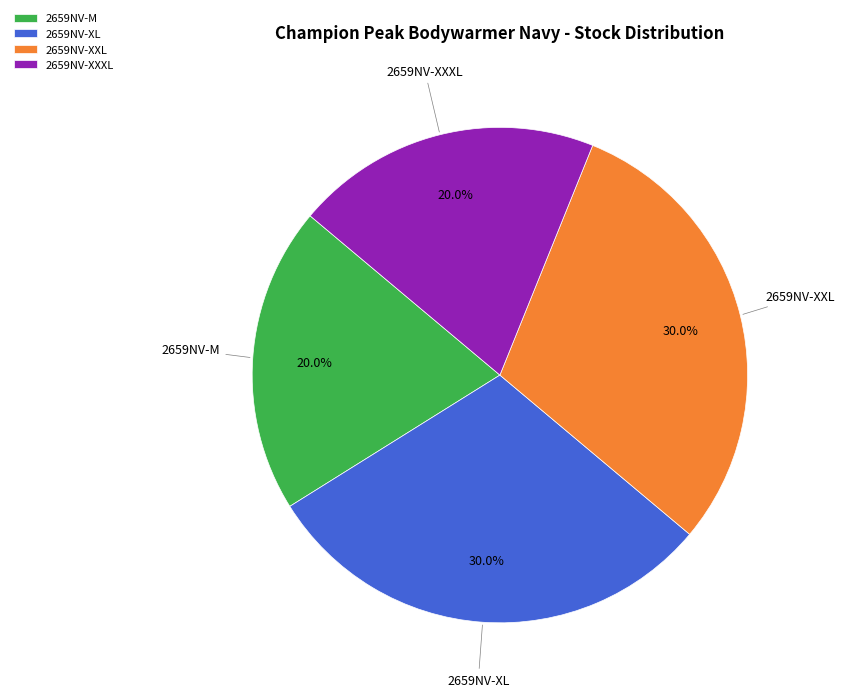

To the nearest percent, what is the difference between the 2659NV-XXXL and 2659NV-XL slice percentages?

10%